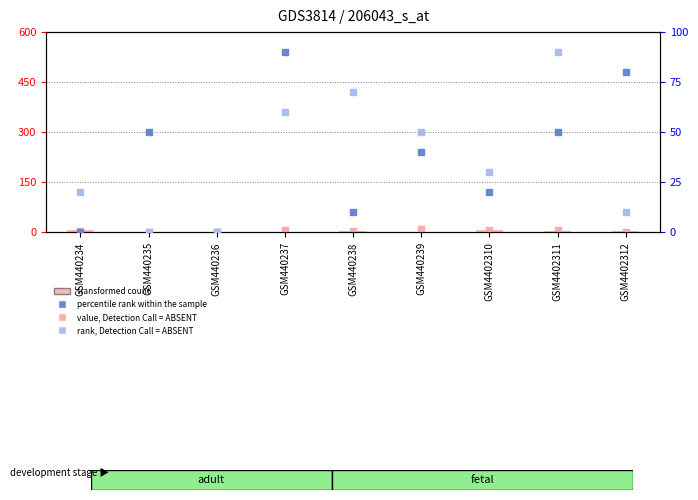

Which series contains the highest Y value?

percentile rank within the sample